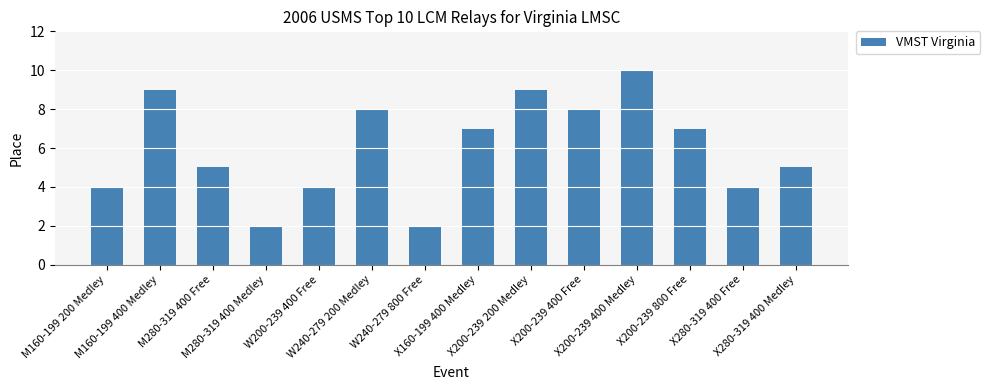

The value at X160-199 400 Medley is 10. True or false?

False